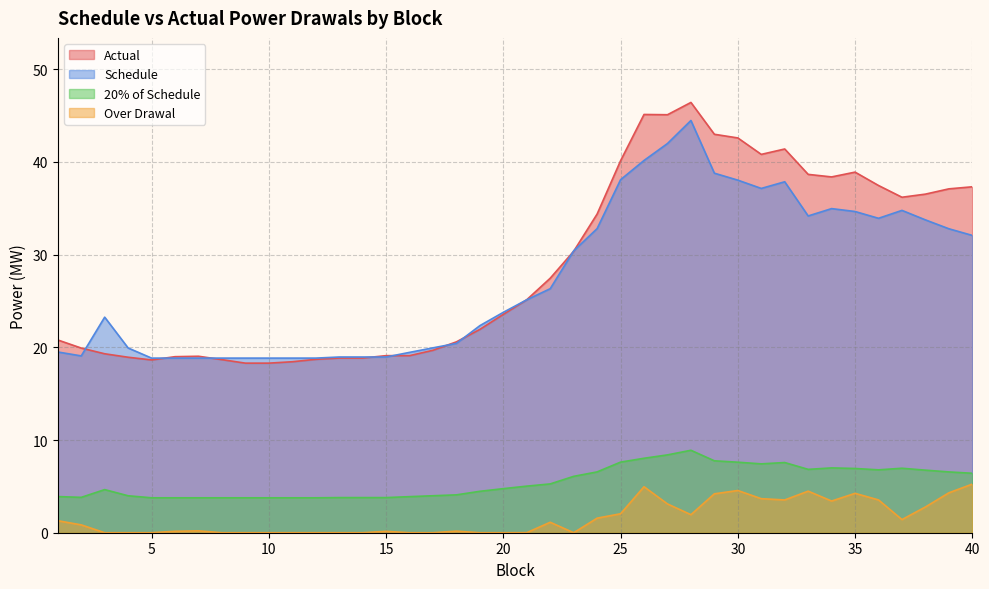

Where is Over Drawal nearest to the value 2?

25